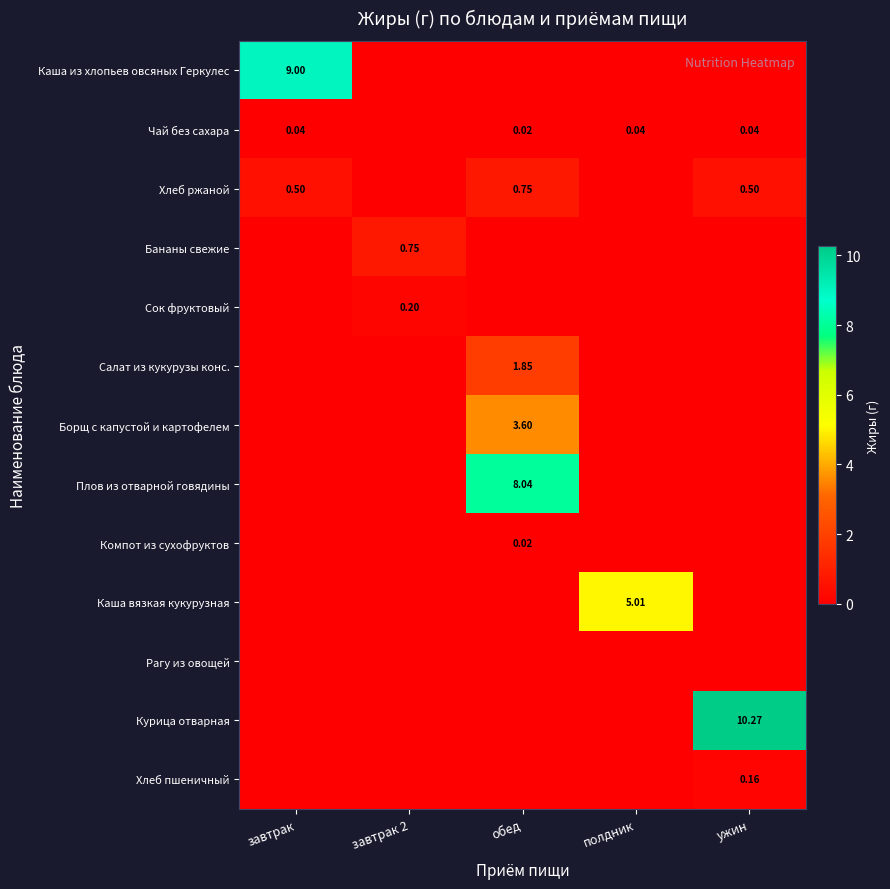

What is the greatest value displayed?

10.3